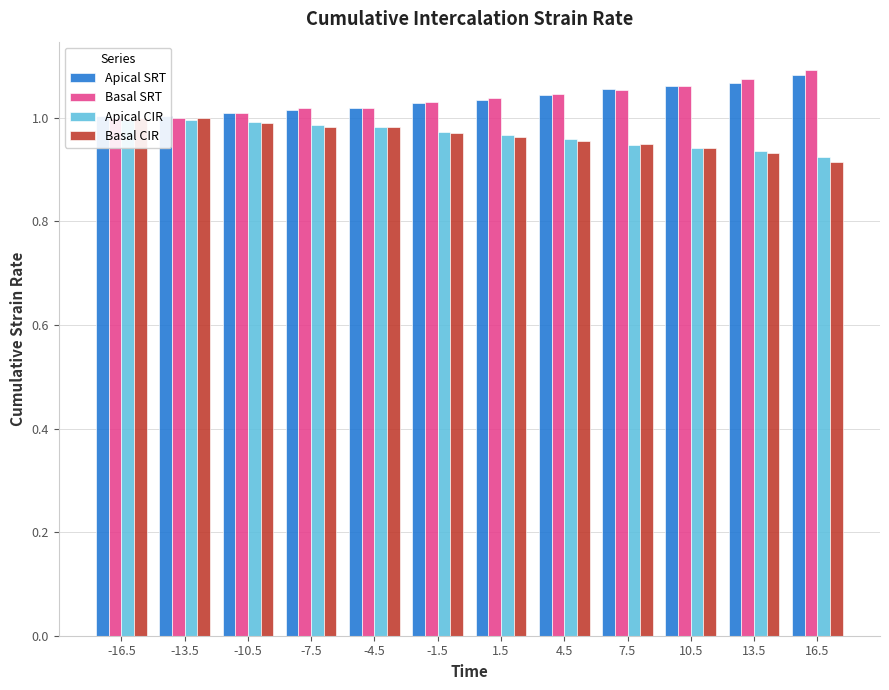

True or false: Apical SRT has a value of 1.8 at 10.5.

False